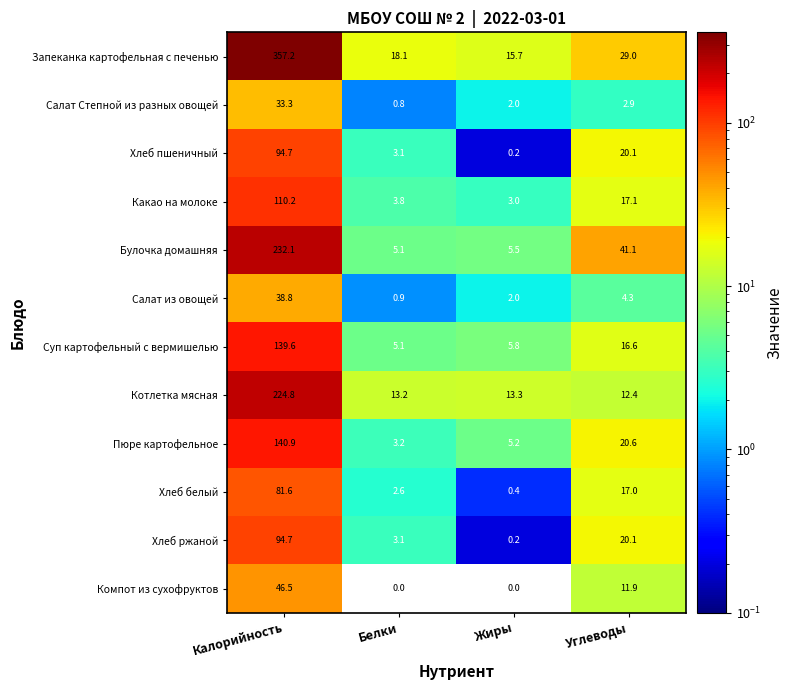

True or false: Салат Степной из разных овощей has a value of 48.4 at Калорийность.

False